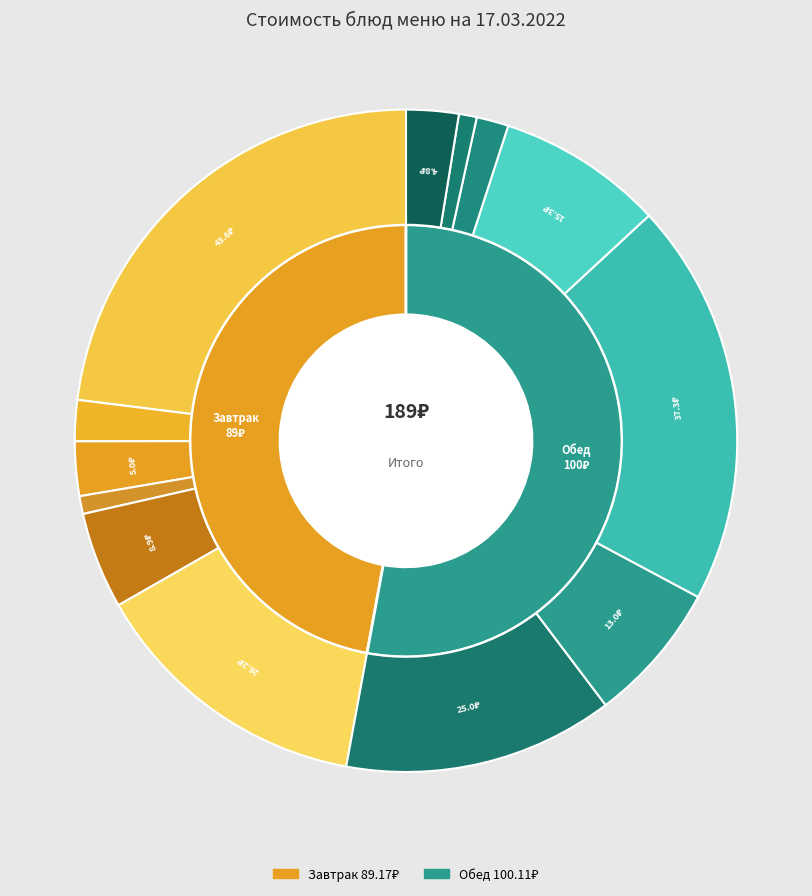

What is the total percentage of Пудинг из творога (запечен.) and Картофель отварной в молоке?

31.1%